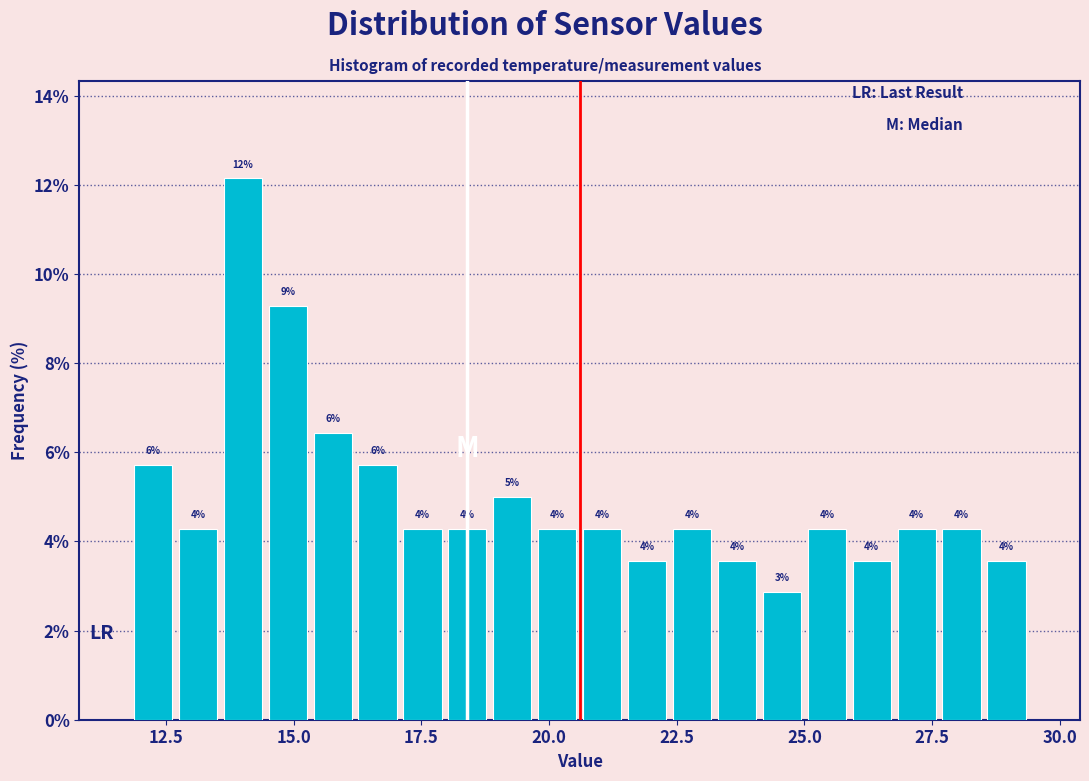

Read against the x-axis, roughly where is the centre of the tallest bar?

14.0